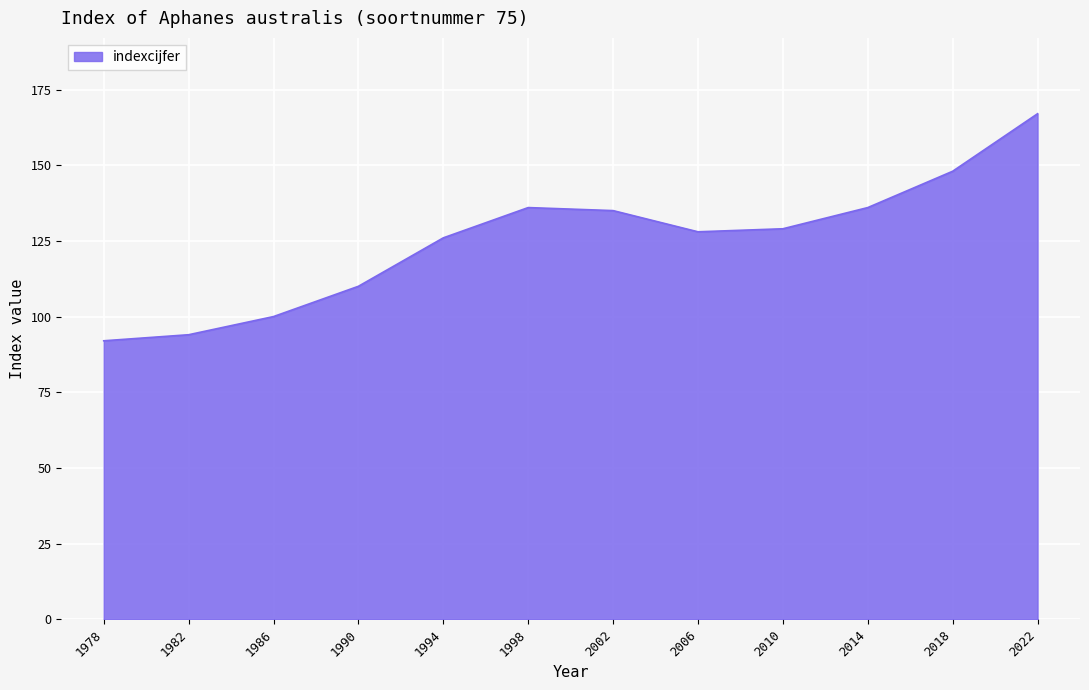

How many interior local peaks (higher than both neighbors) does the data have?

1